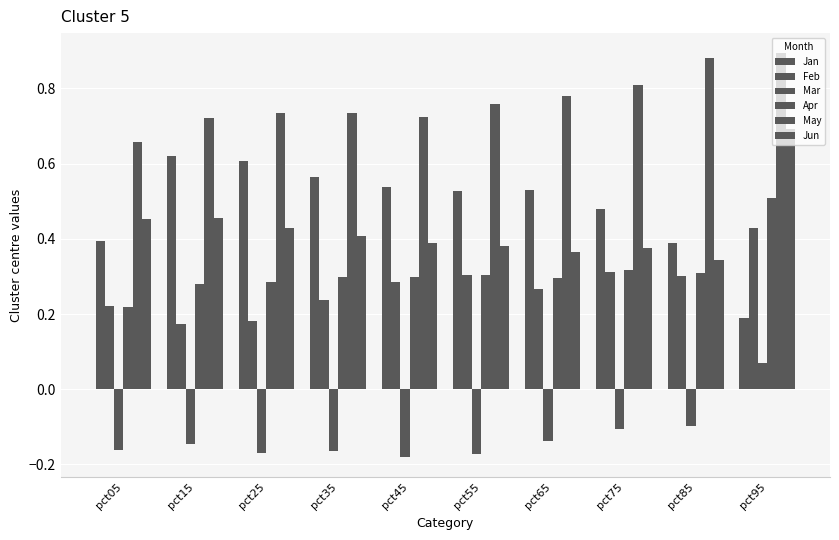

How many groups of bars are there?

10